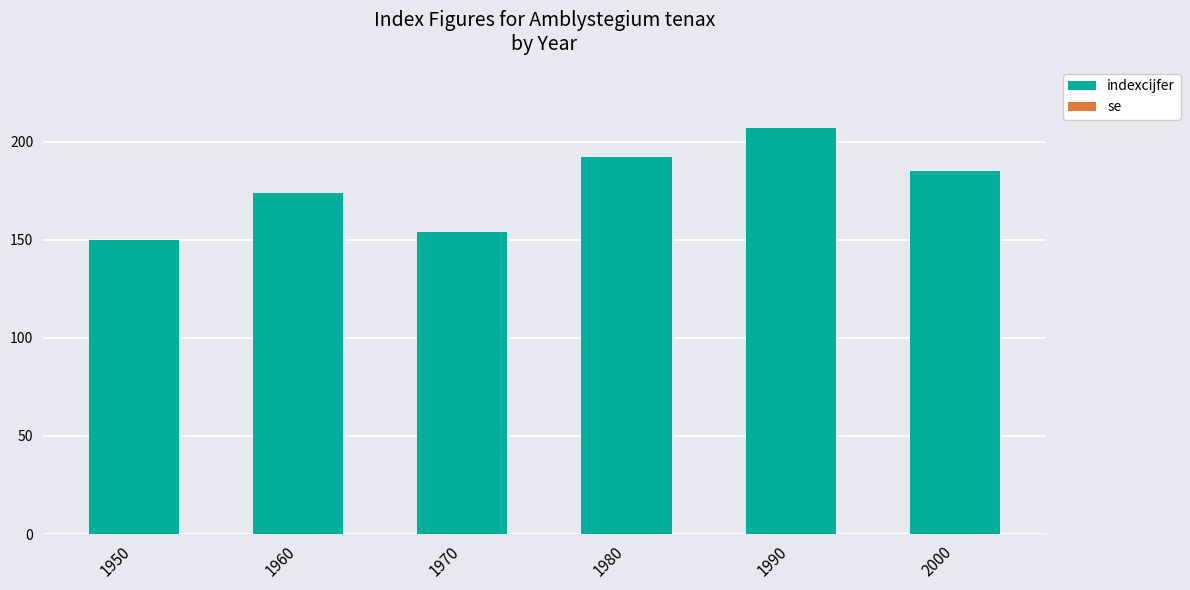

What is the maximum value shown in the chart?

207